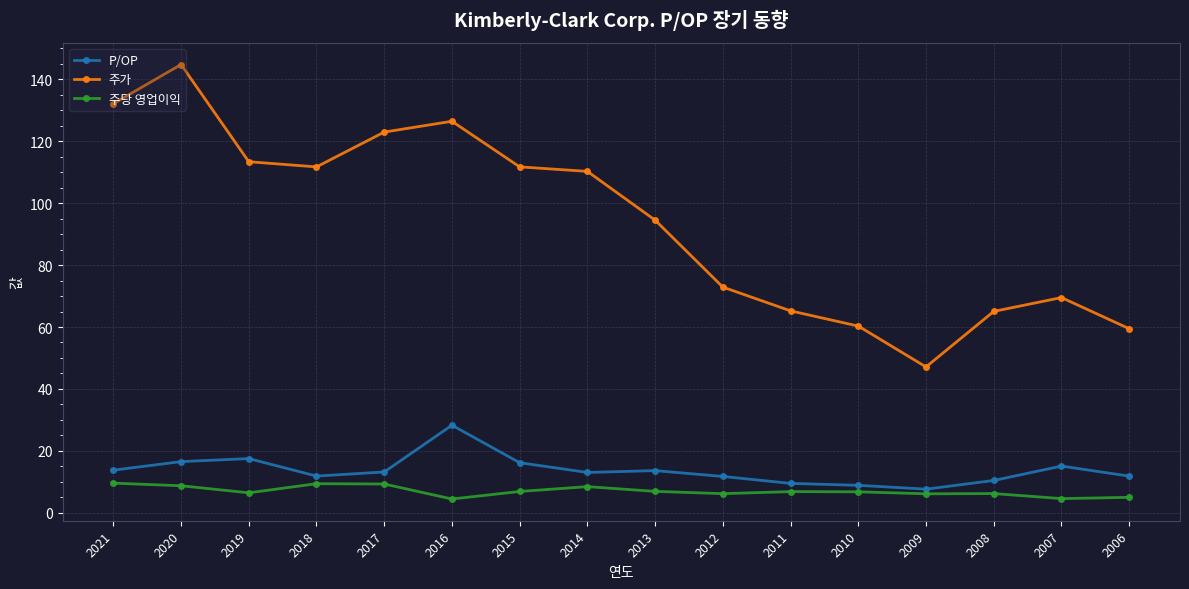

Rank the series by their maximum value, from highest to lowest.

주가, P/OP, 주당 영업이익